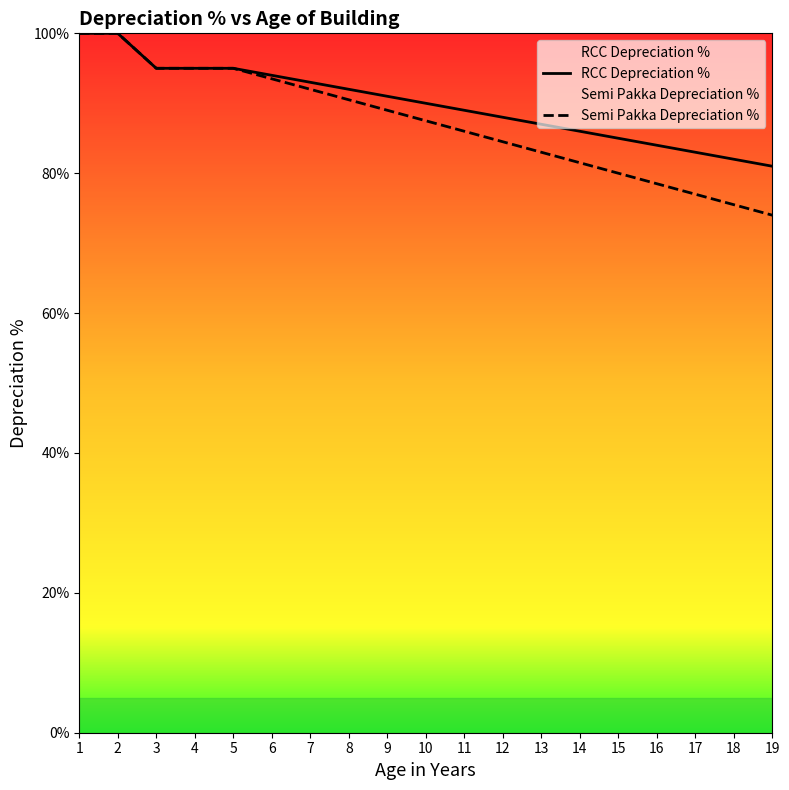

What is the sum of all RCC Depreciation % values?

1710.0